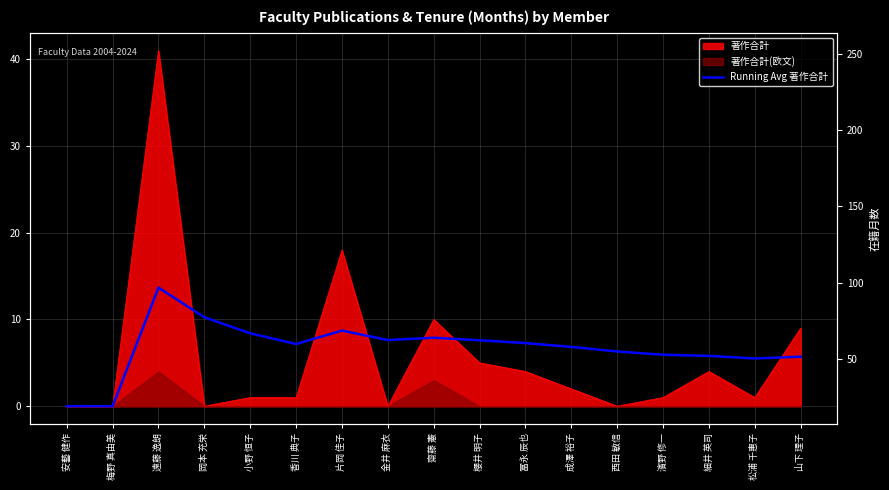

Does the chart display data point markers on the line(s)?

No